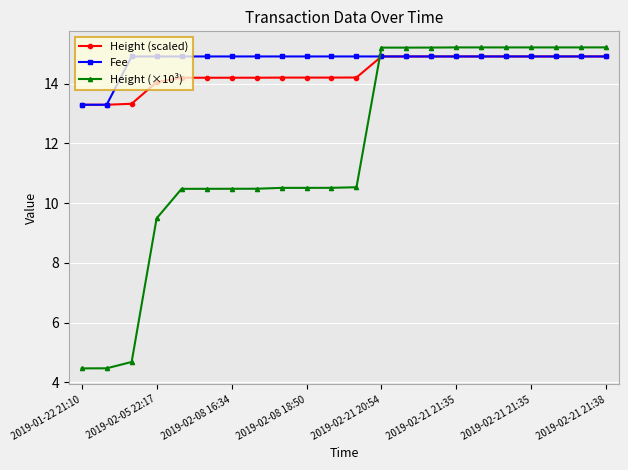

Is this an area chart (filled region under the line)?

No